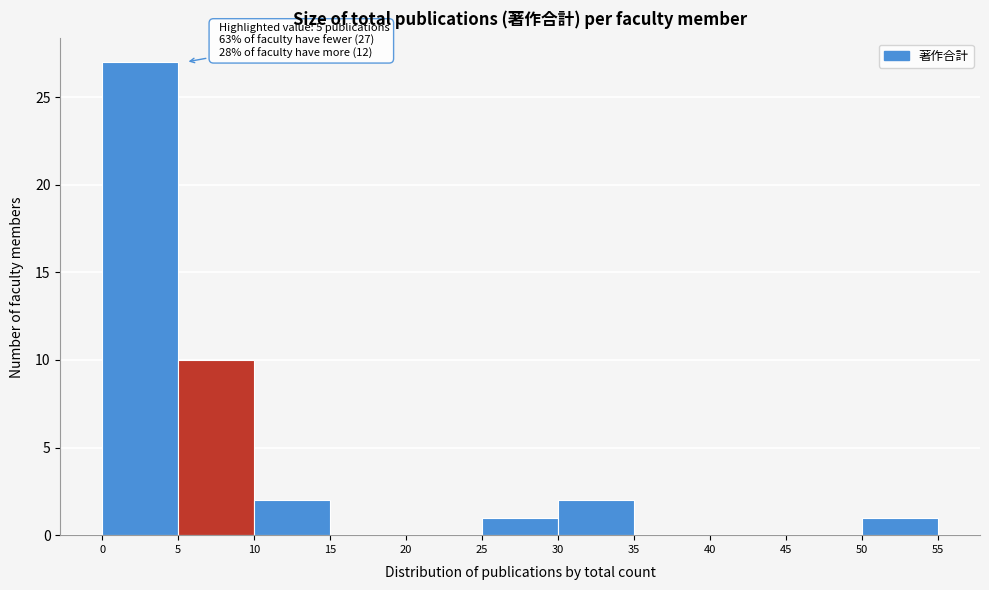

Which range on the x-axis has the tallest bar?

0 to 5